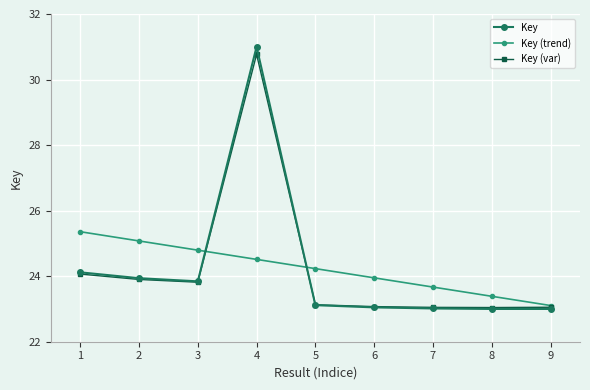

The value of Key at 4 is 6.3. True or false?

False